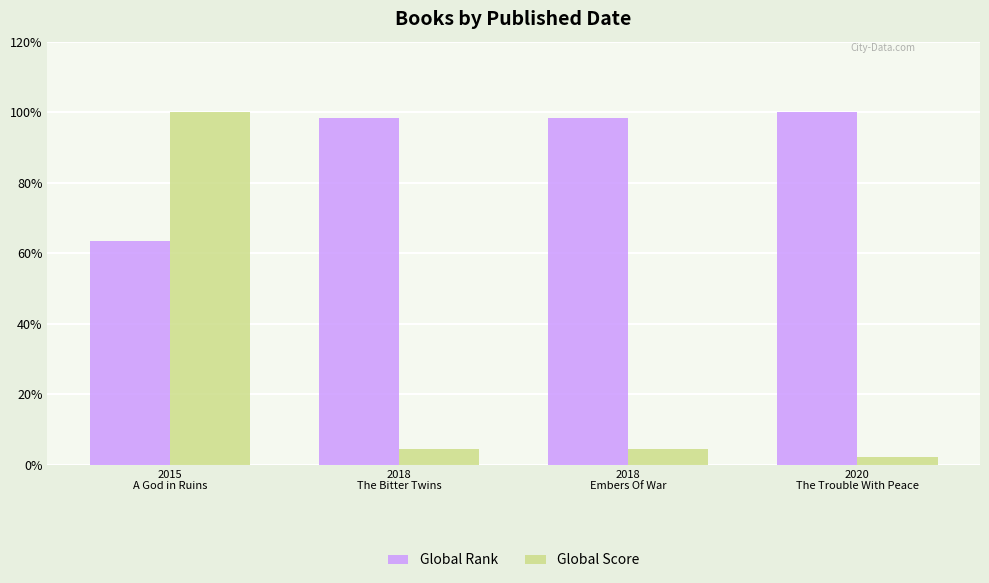

What is the maximum value shown in the chart?

100.0